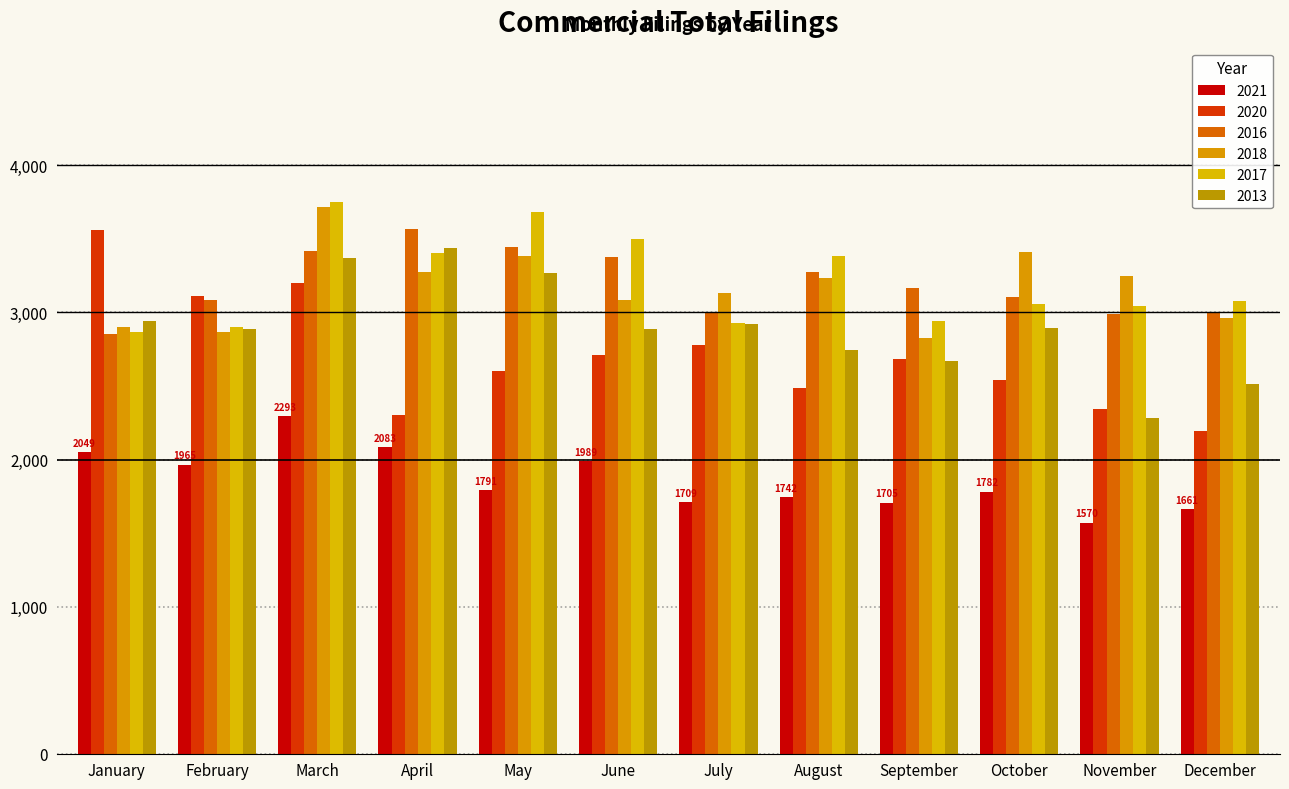

What is the greatest value displayed?

3752